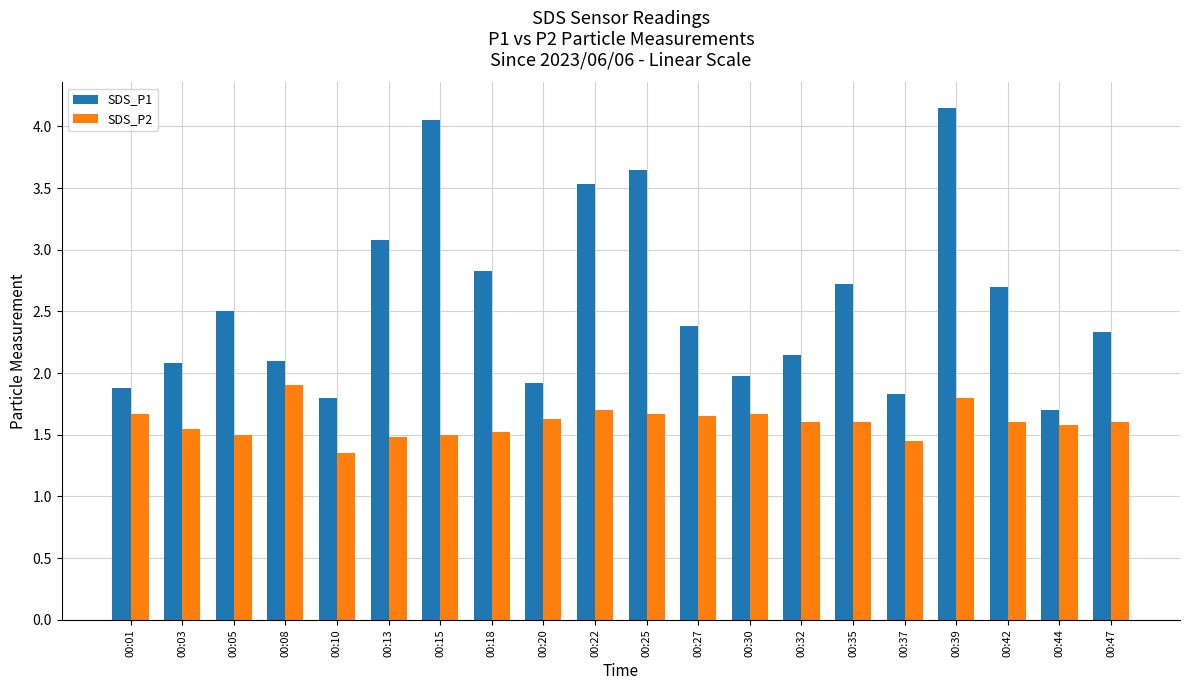

The SDS_P2 series shows 1.5 at 00:13. True or false?

True